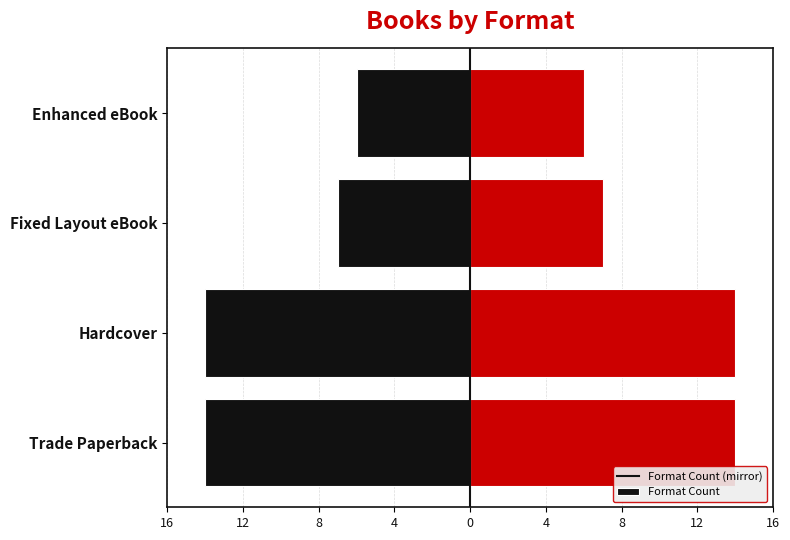

How many values in the Count (left) series exceed -7?

1